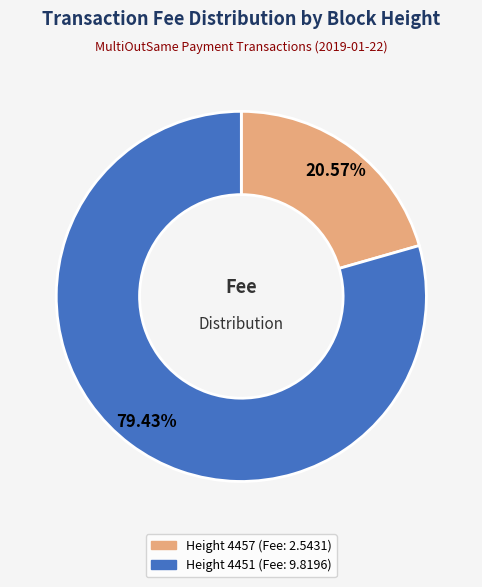

Do Height 4457 and Height 4451 together represent more than half of the pie?

Yes